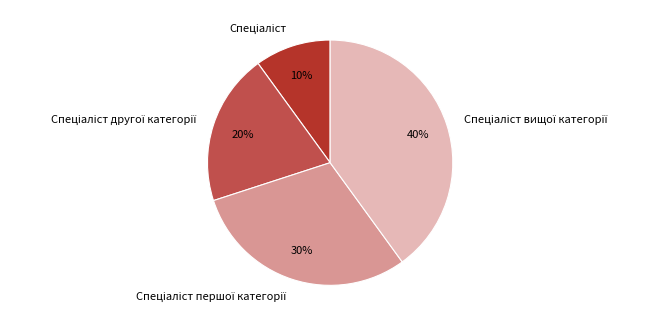

To the nearest percent, what is the difference between the largest and smallest slice percentages?

30%